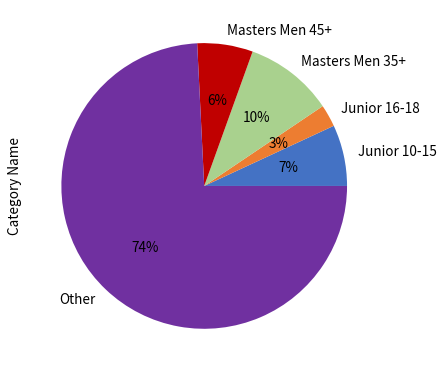

Does any single category account for the majority?

Yes